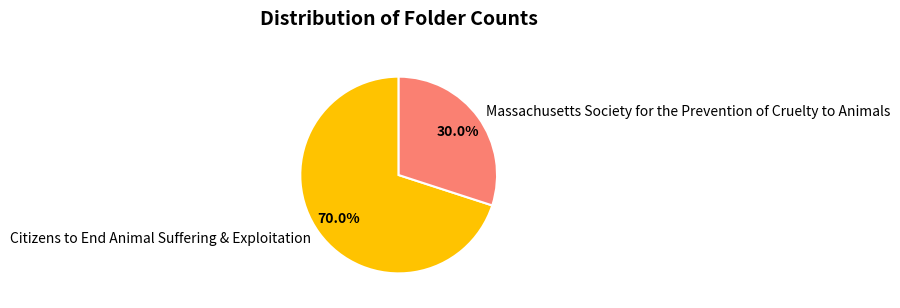

Is there any slice that represents more than half of the pie?

Yes